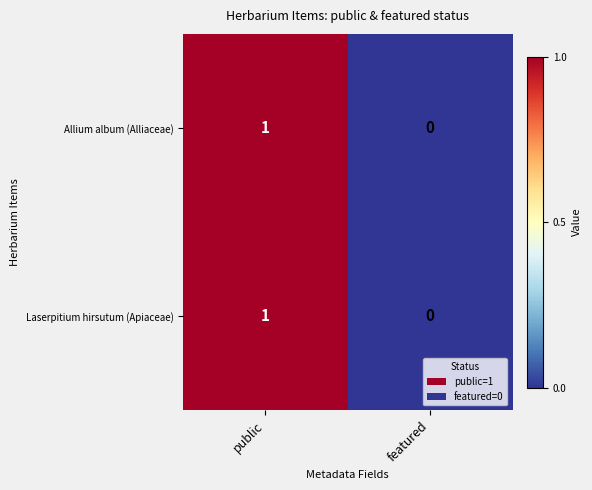

At which category is the sum across all series the highest?

public